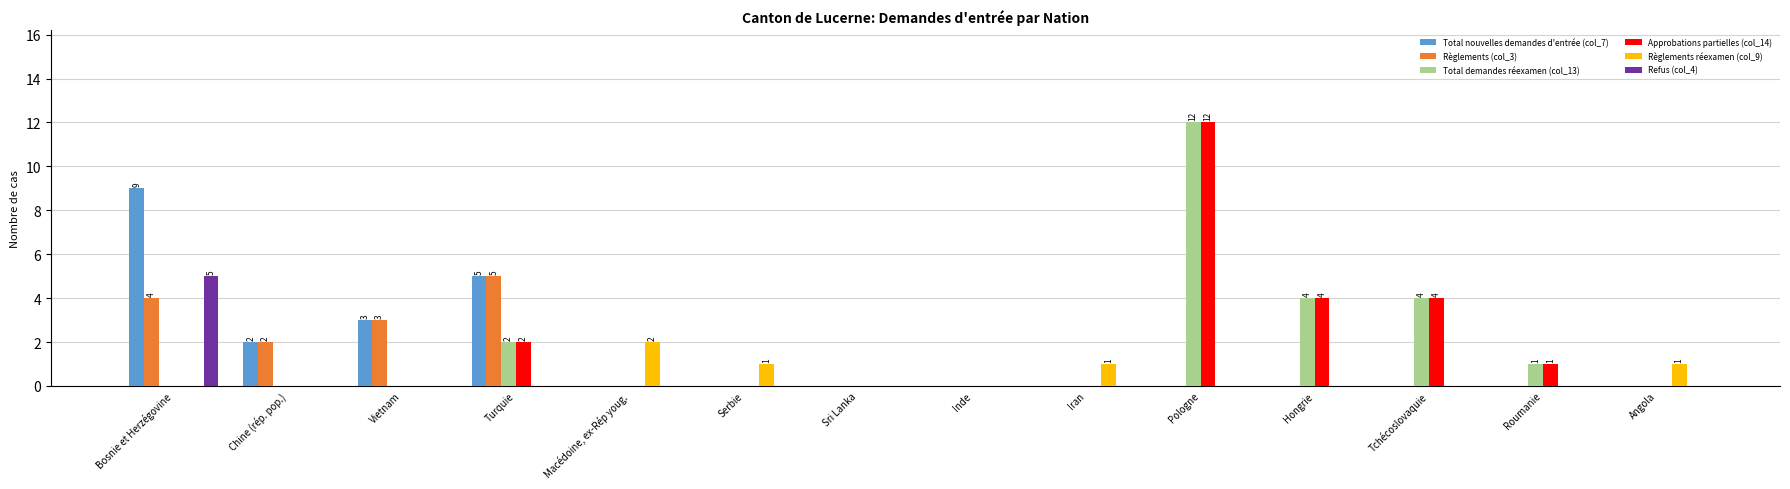

Count the Règlements réexamen (col_9) values in the range 0 to 1.

13